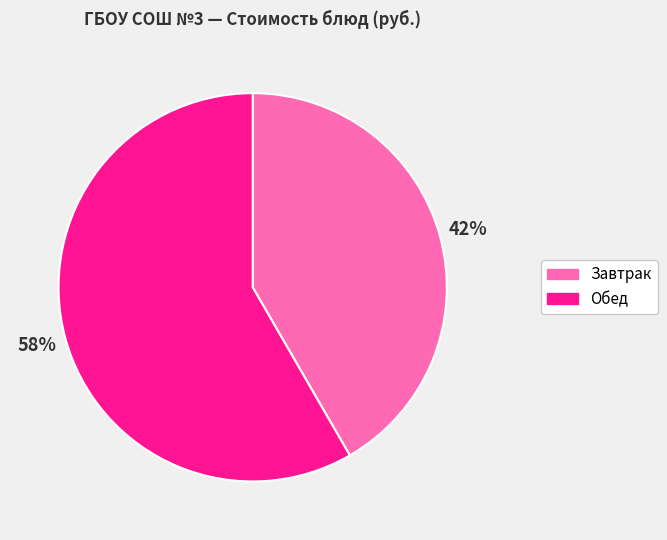

How many segments does this pie chart have?

2